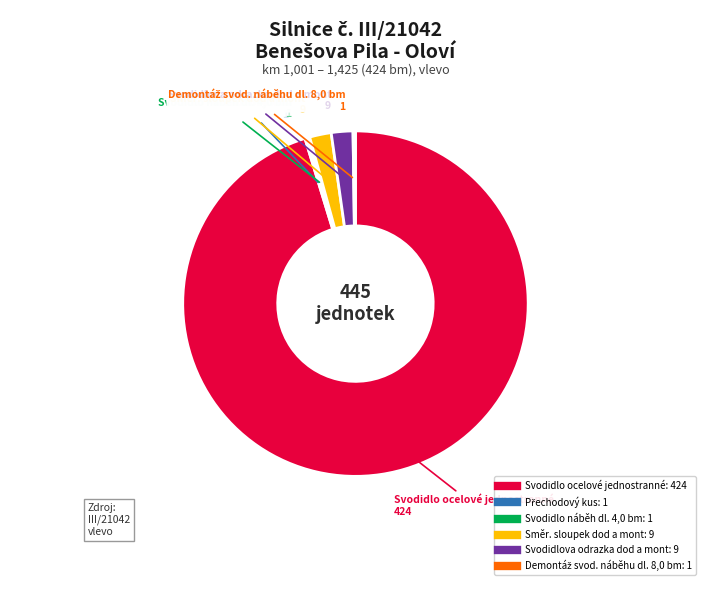

Which slice is the largest?

Svodidlo ocelové jednostranné